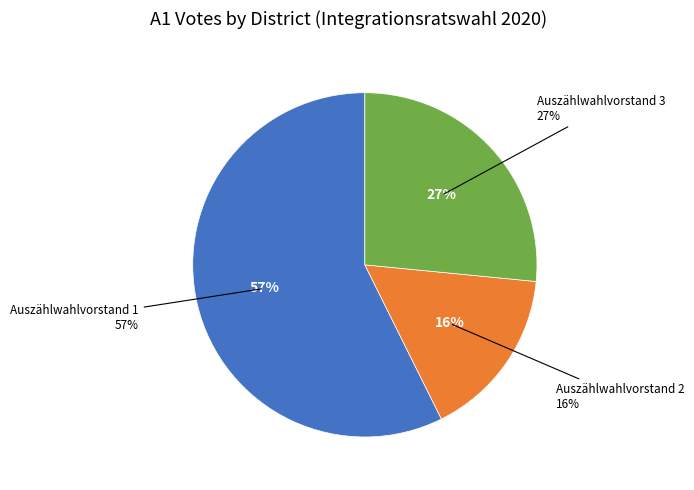

To the nearest percent, what percentage of the pie is Auszählwahlvorstand 2?

16%